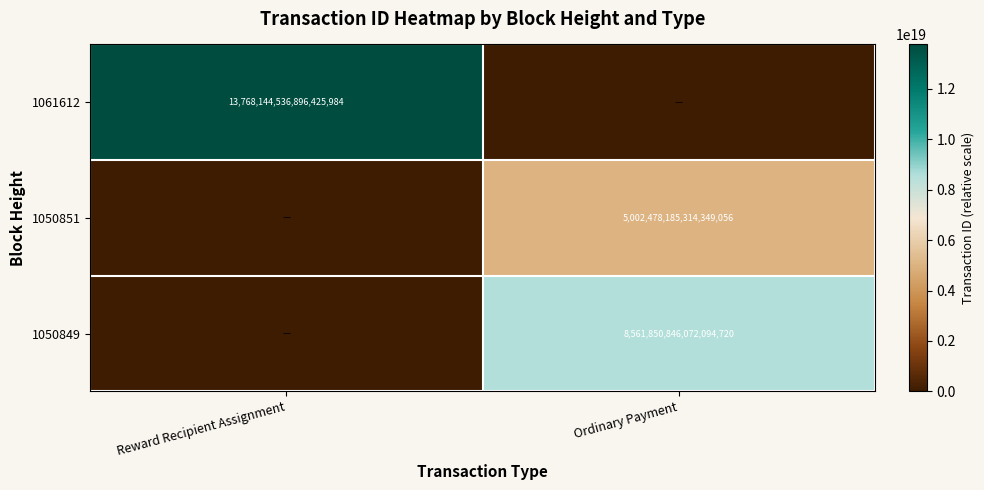

The value of 1061612 at Reward Recipient Assignment is 13768144536896425984. True or false?

True